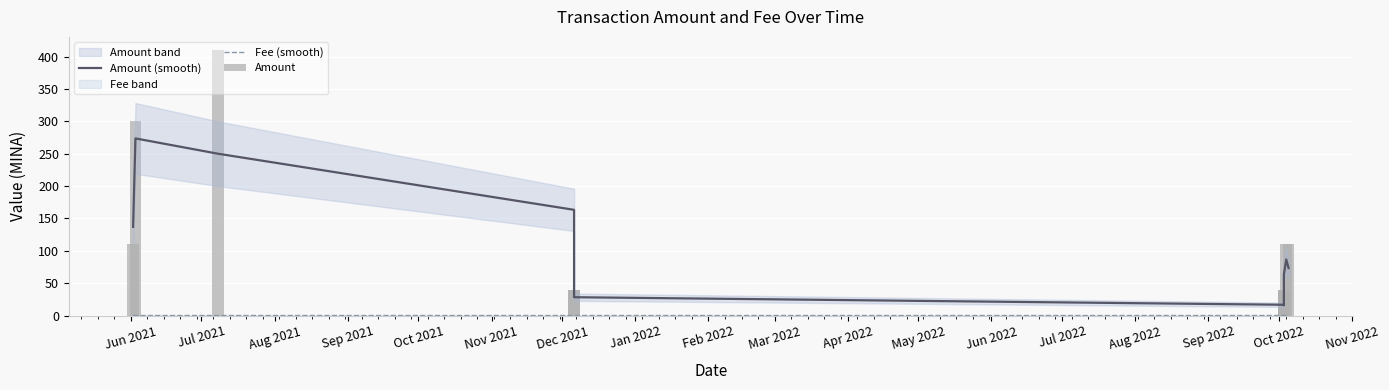

What is the average value of the Amount series?

99.0